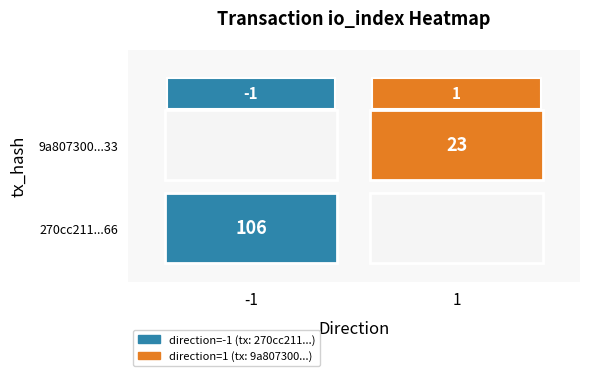

Which series changed the most between direction and io_index?

270cc2114da0e584e55b504b776009d57fca166